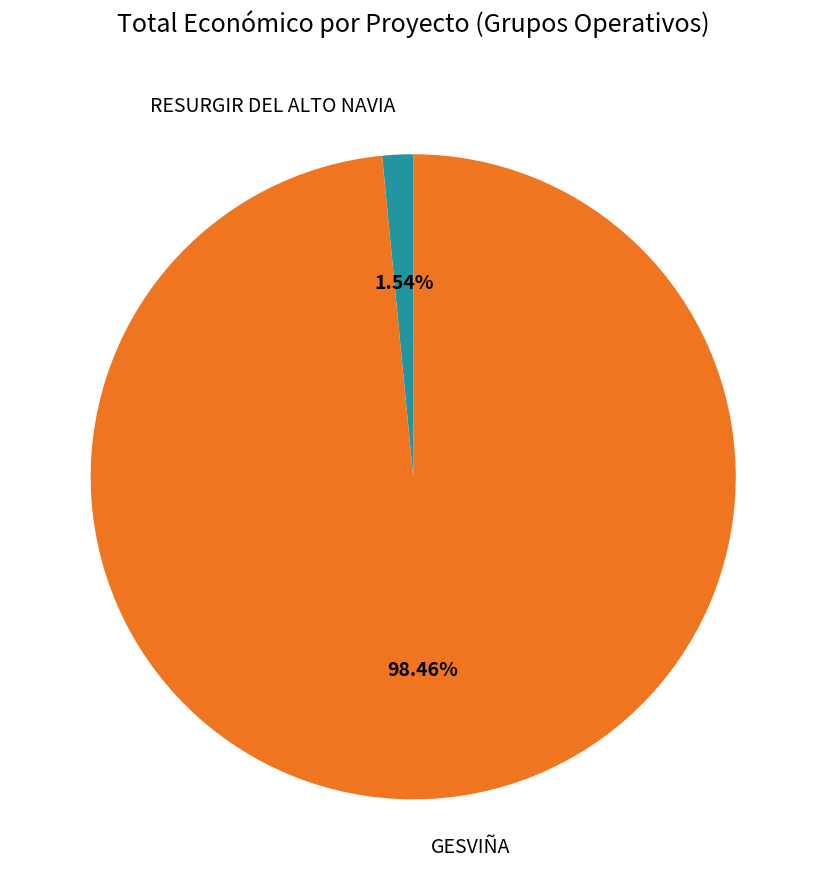

The RESURGIR DEL ALTO NAVIA slice represents 2% of the pie. True or false?

True